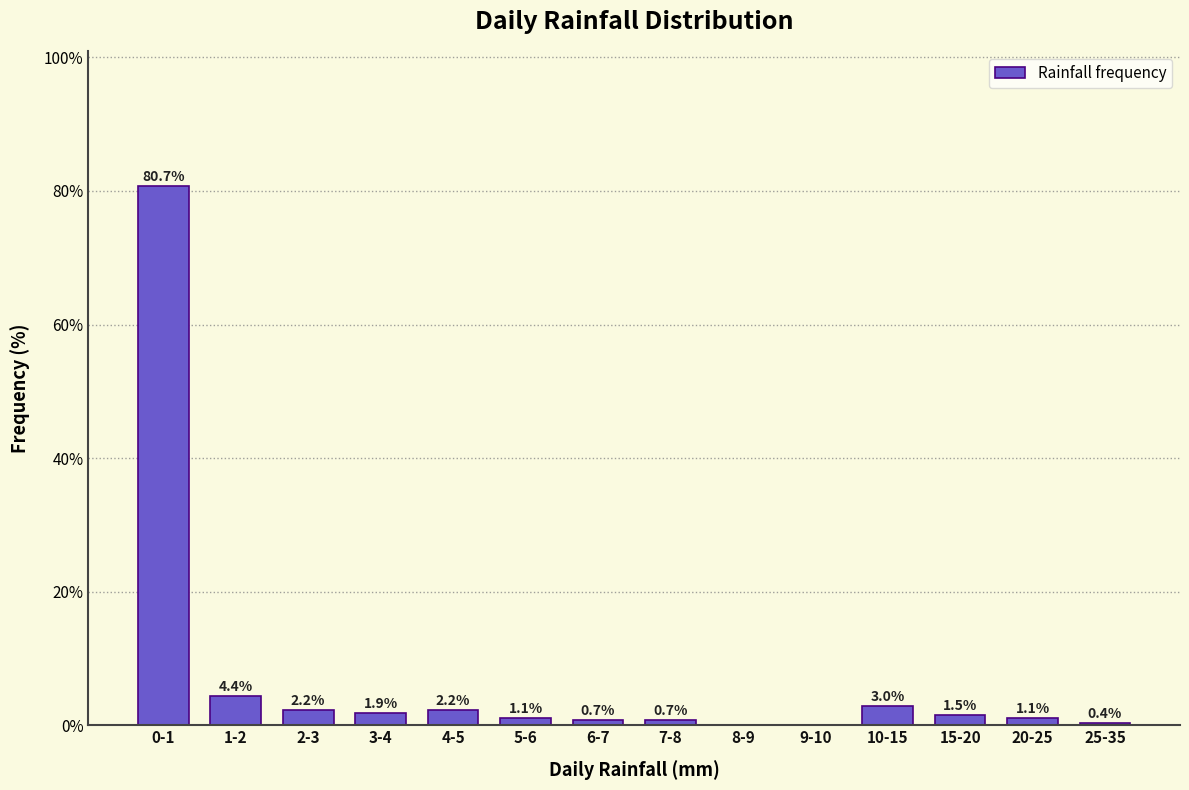

Reading left to right, extract all data points from this chart.

0-1=80.7	1-2=4.4	2-3=2.2	3-4=1.9	4-5=2.2	5-6=1.1	6-7=0.7	7-8=0.7	8-9=0.0	9-10=0.0	10-15=3.0	15-20=1.5	20-25=1.1	25-35=0.4